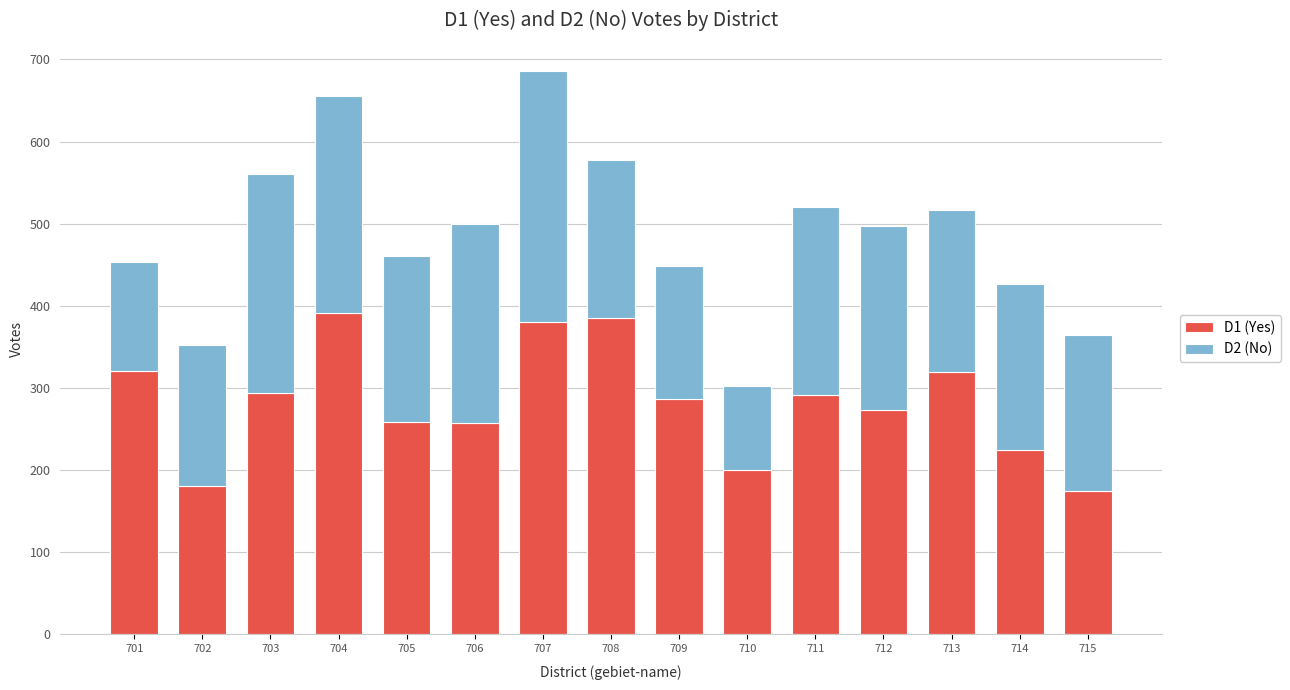

What is the average value of the D1 (Yes) series?

283